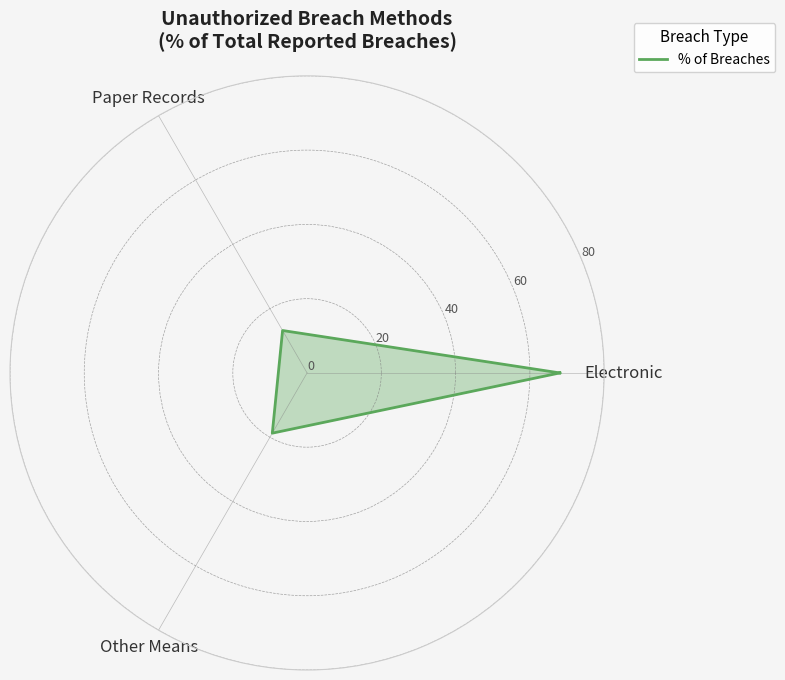

At which label is the value closest to 40?

Other Means